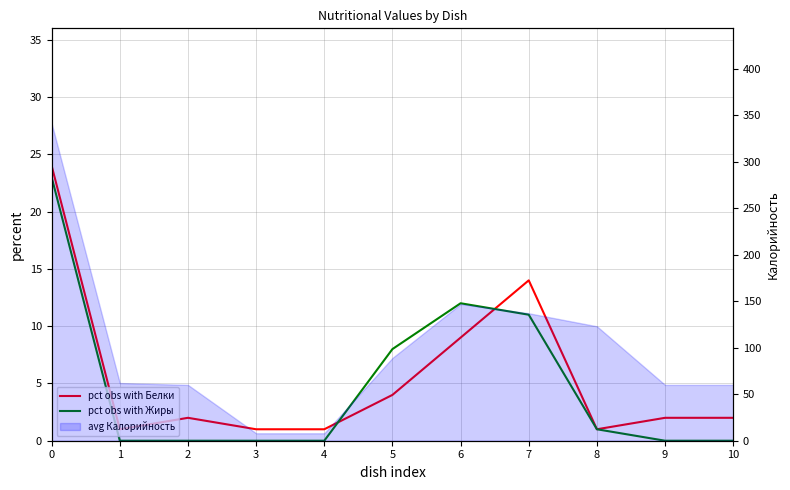

Which has a higher value, 1 or 8?

1